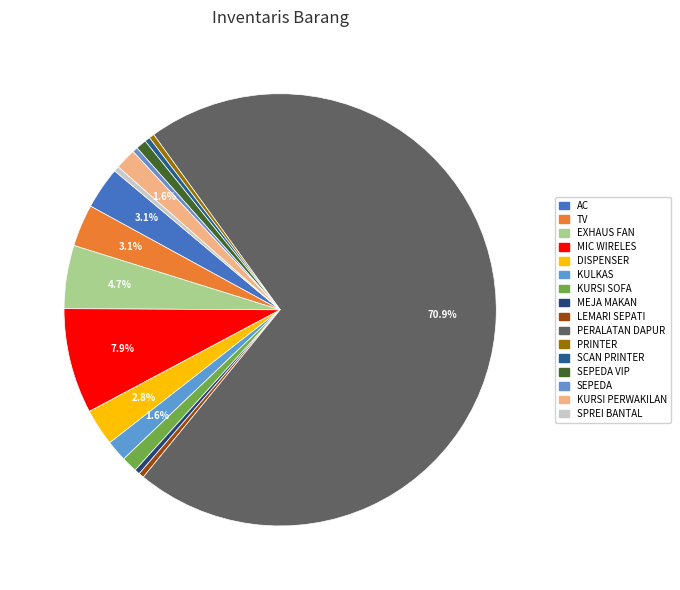

Which slice represents more than half of the pie?

PERALATAN DAPUR